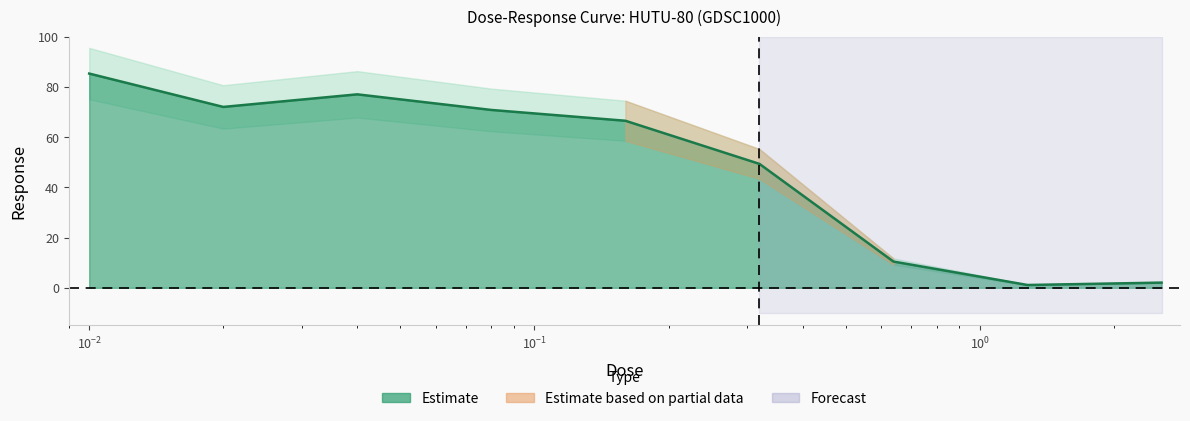

The chart shows a value of 85.3 at 0.01. True or false?

True